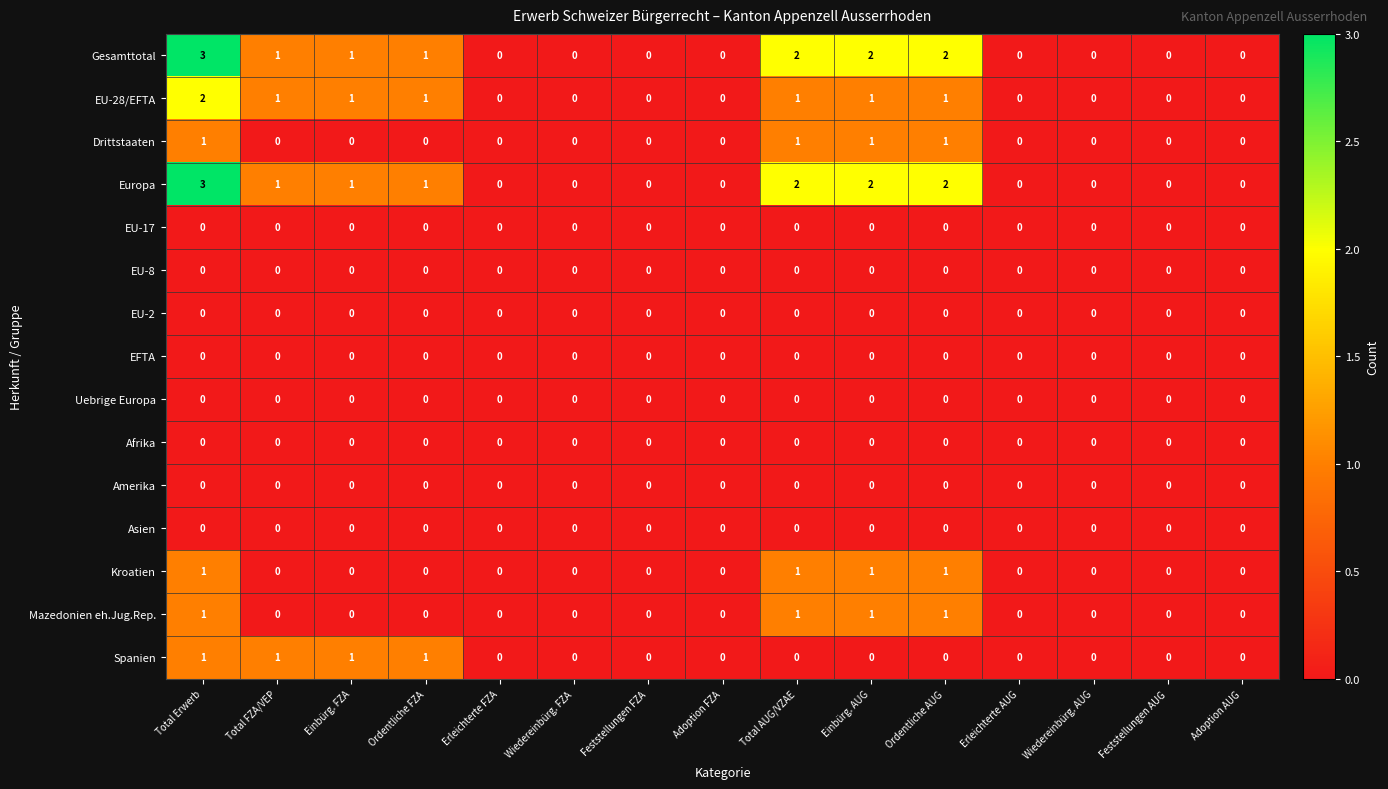

How many distinct data groups are displayed?

15